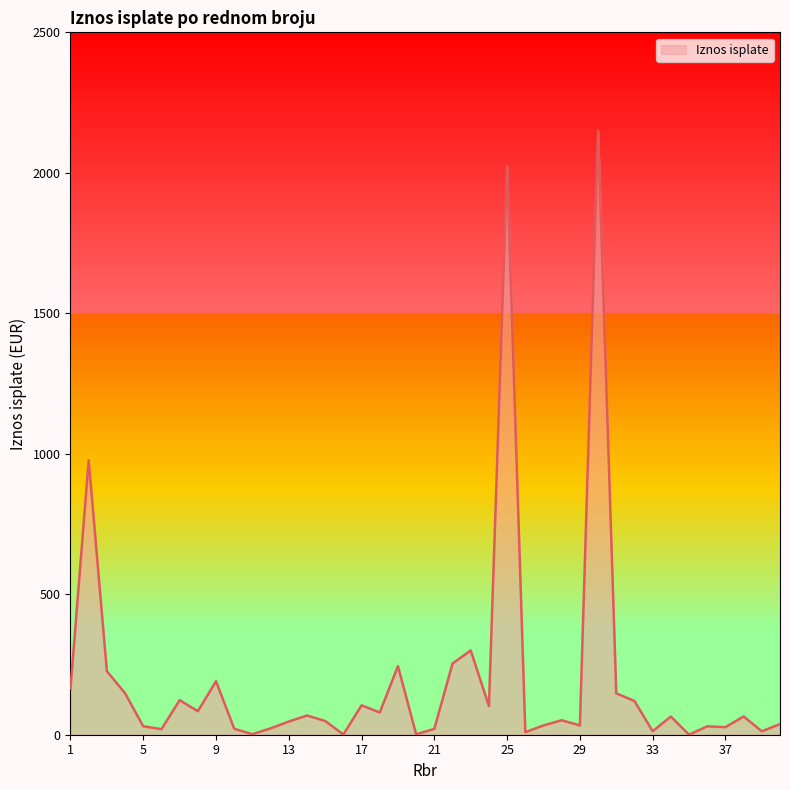

What is the maximum value shown in the chart?

2150.0